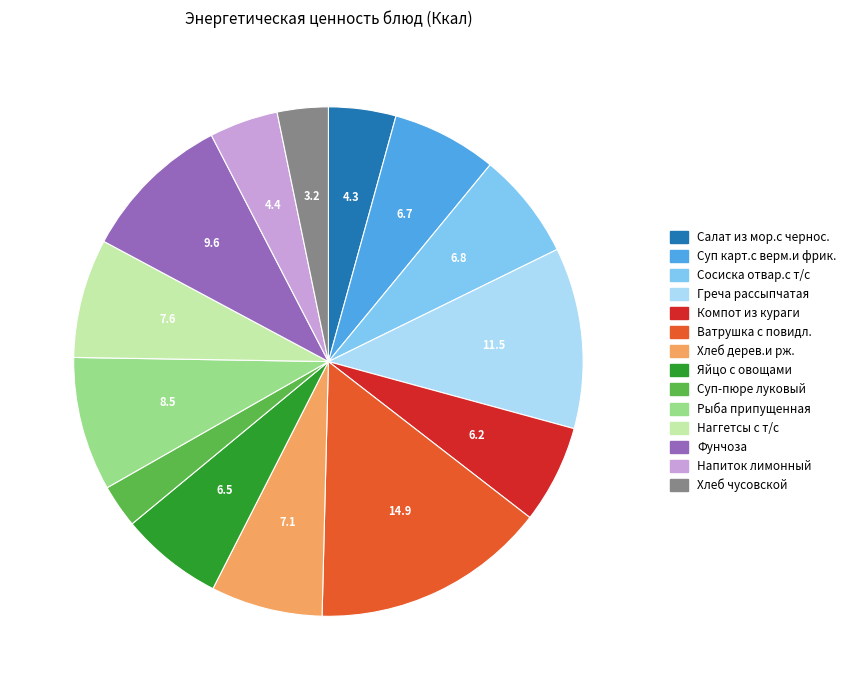

True or false: Суп карт.с верм.и фрик. accounts for 1% of the total.

False